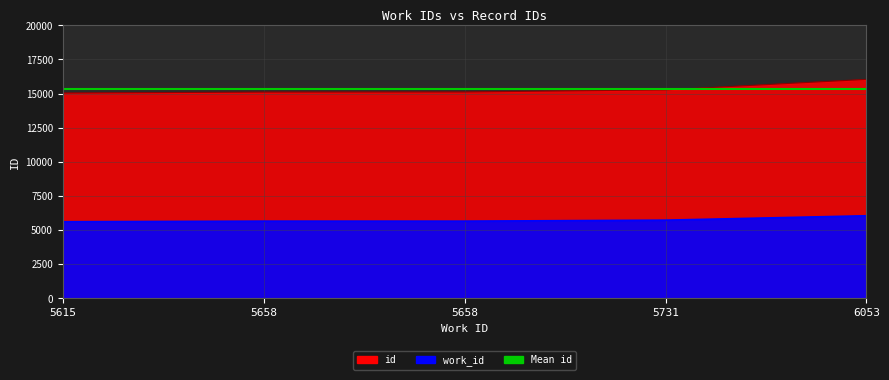

What is the difference between the id values at 5658 and 6053?

931